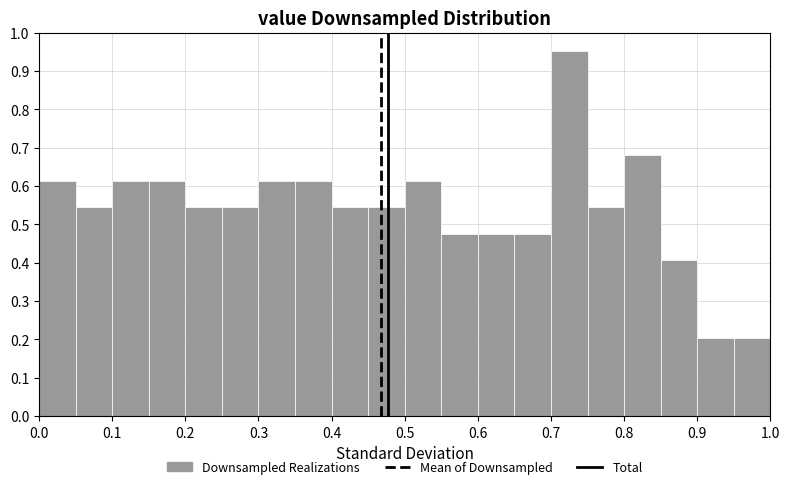

What is the height of the bar covering 0.10 to 0.15 on the x-axis? The values are not printed on the chart, so give them approximately, as read against the axis.

0.61